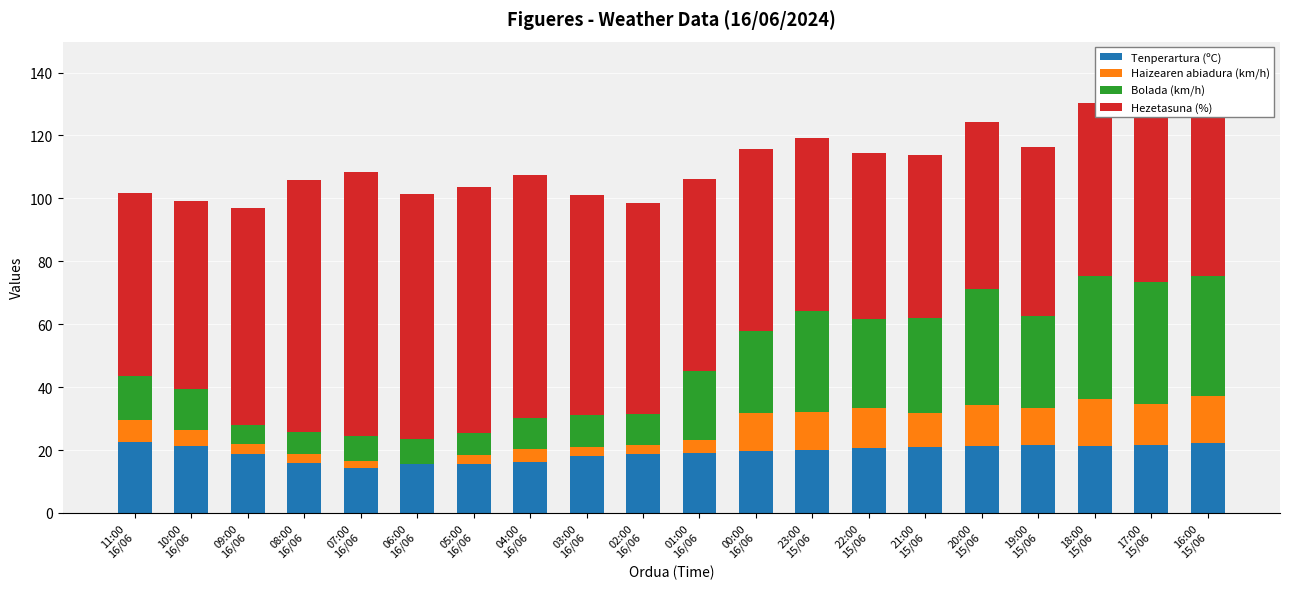

Which has a higher value, 21:00
15/06 or 10:00
16/06?

10:00
16/06